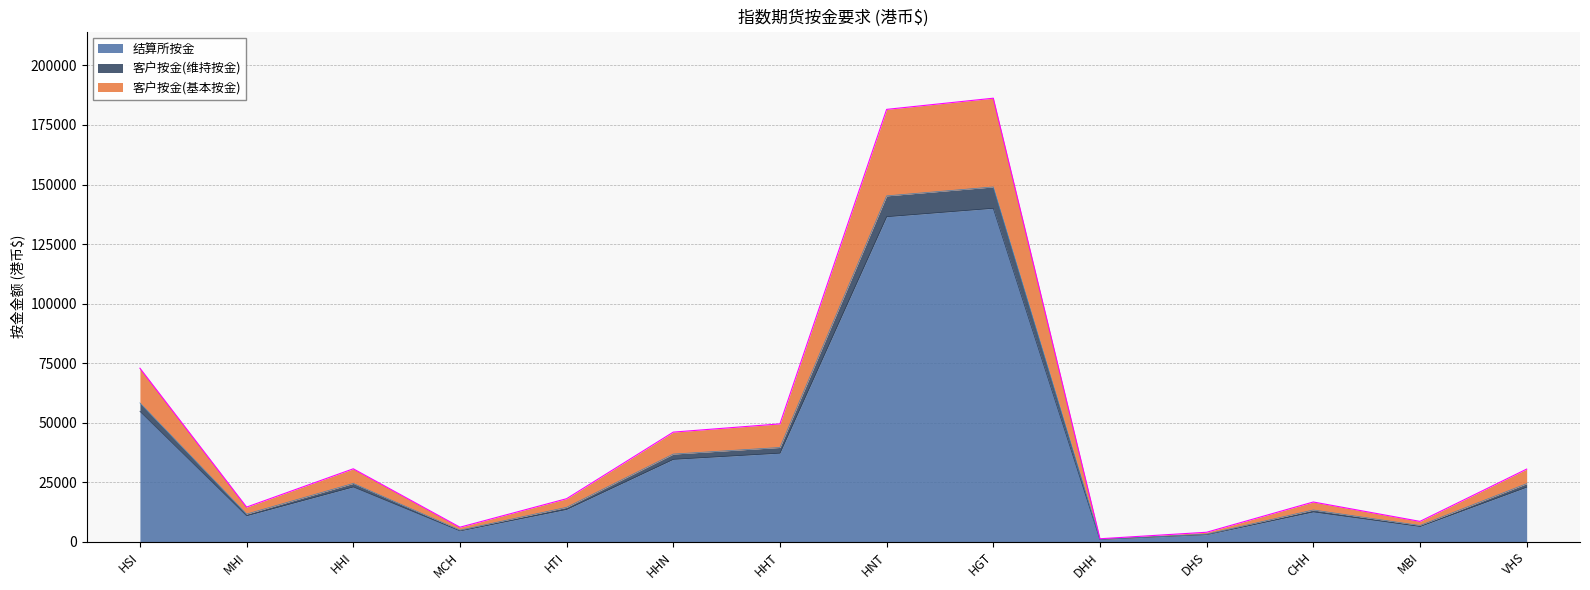

At which category is the sum across all series the highest?

HGT